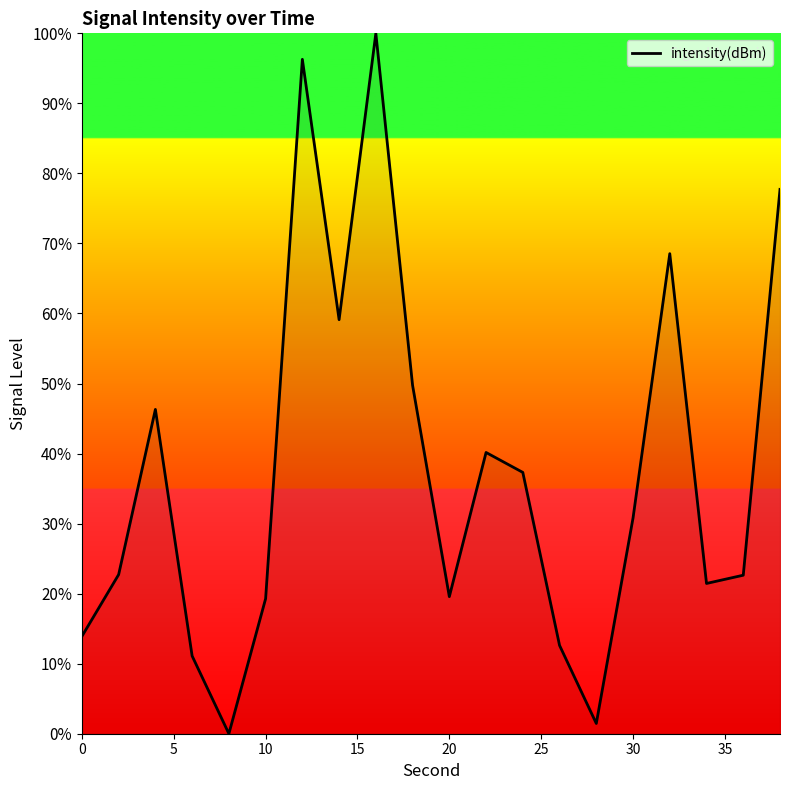

What is the difference between the maximum and minimum values?

100.0